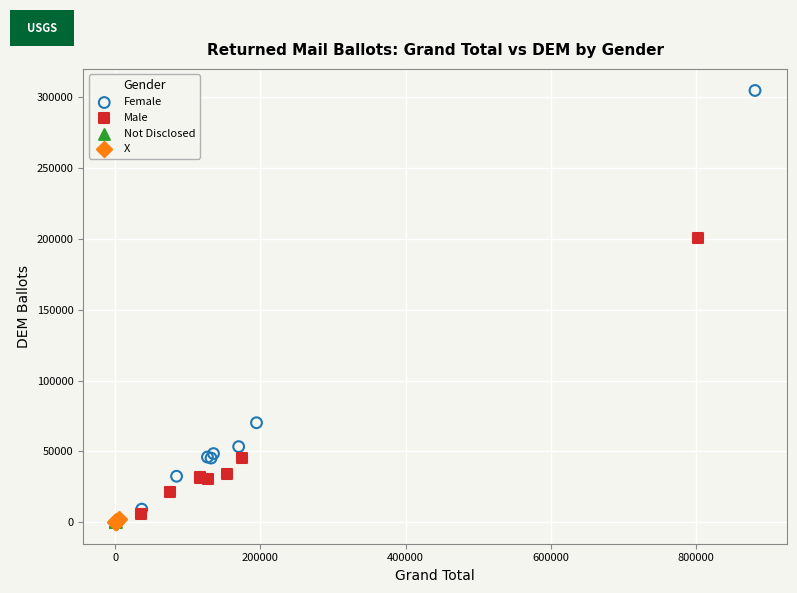

Which series reaches the maximum Y coordinate?

Female